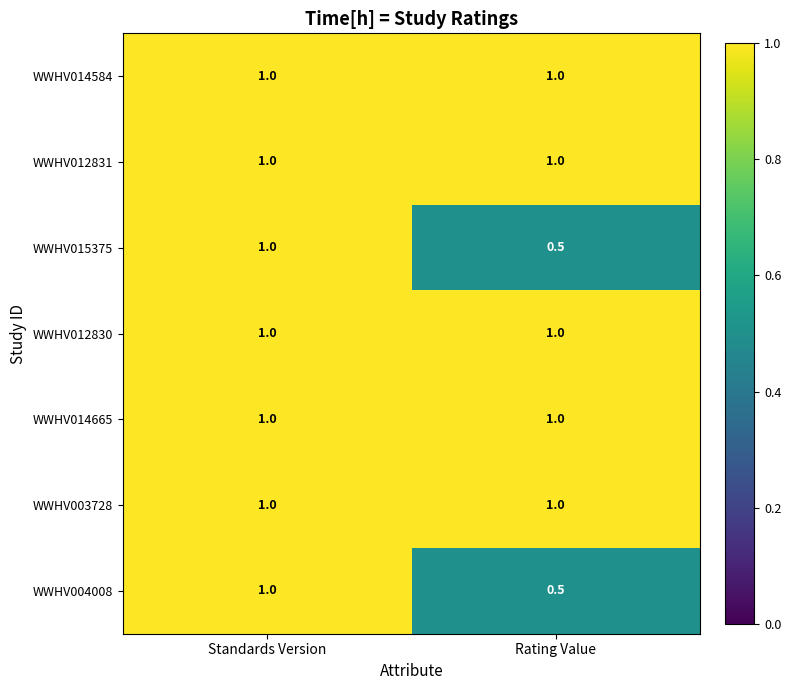

Reading left to right, list all the values displayed in this chart.

WWHV014584: Standards Version=1.0	Rating Value=1.0
WWHV012831: Standards Version=1.0	Rating Value=1.0
WWHV015375: Standards Version=1.0	Rating Value=0.5
WWHV012830: Standards Version=1.0	Rating Value=1.0
WWHV014665: Standards Version=1.0	Rating Value=1.0
WWHV003728: Standards Version=1.0	Rating Value=1.0
WWHV004008: Standards Version=1.0	Rating Value=0.5